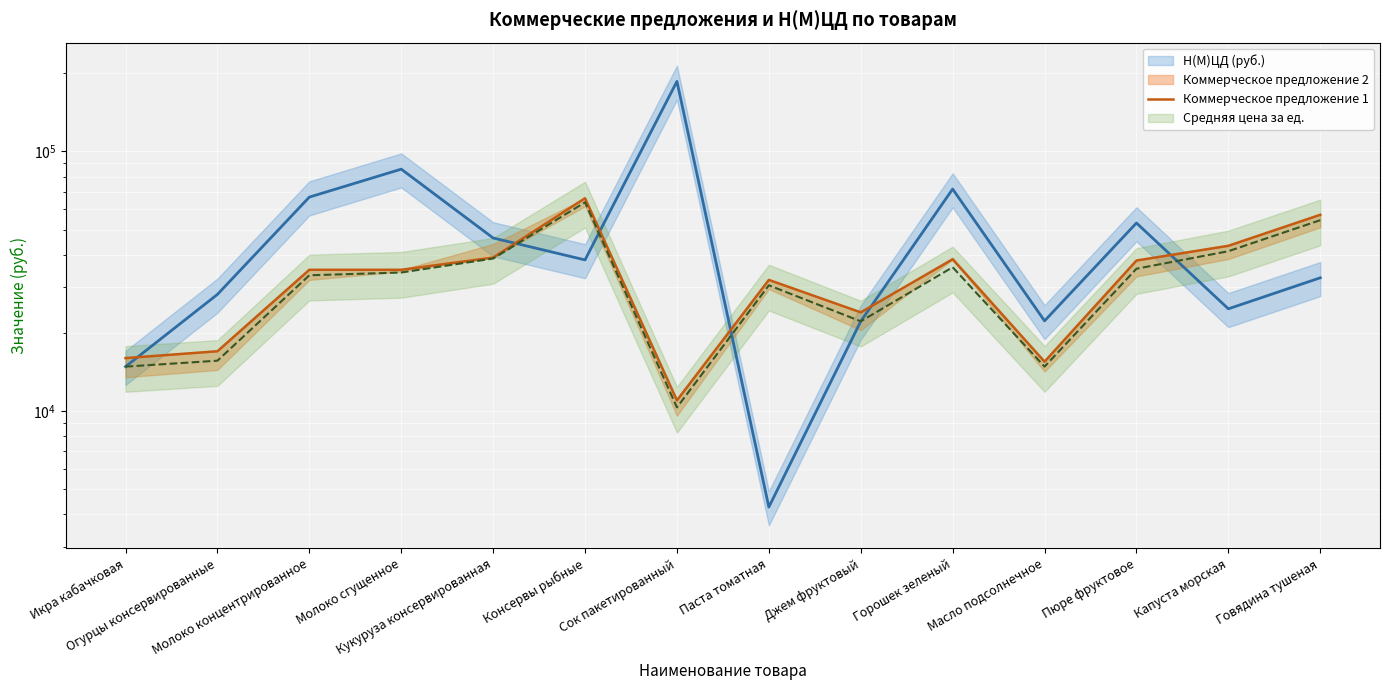

Where is the first local minimum?

Сок пакетированный